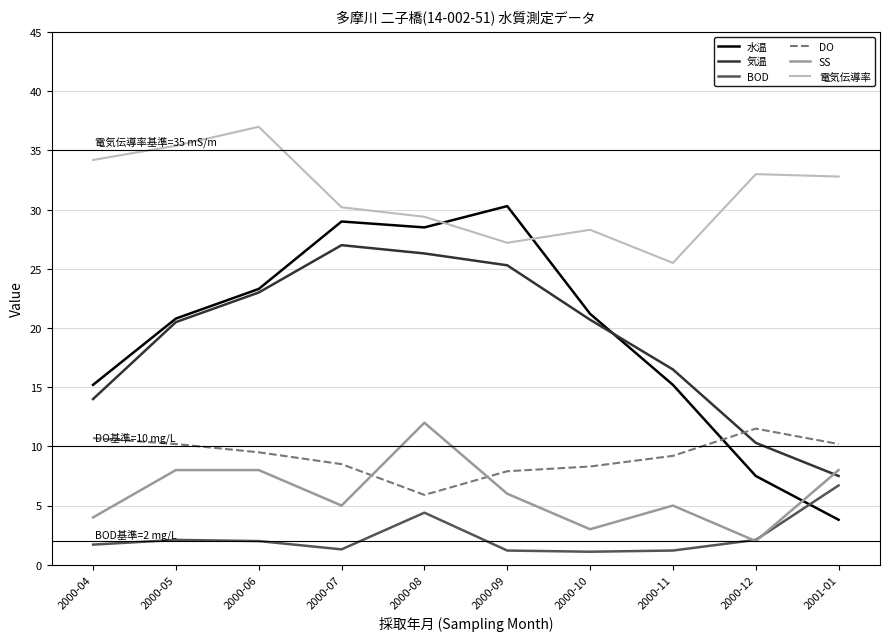

What is the maximum value for 電気伝導率?

37.0